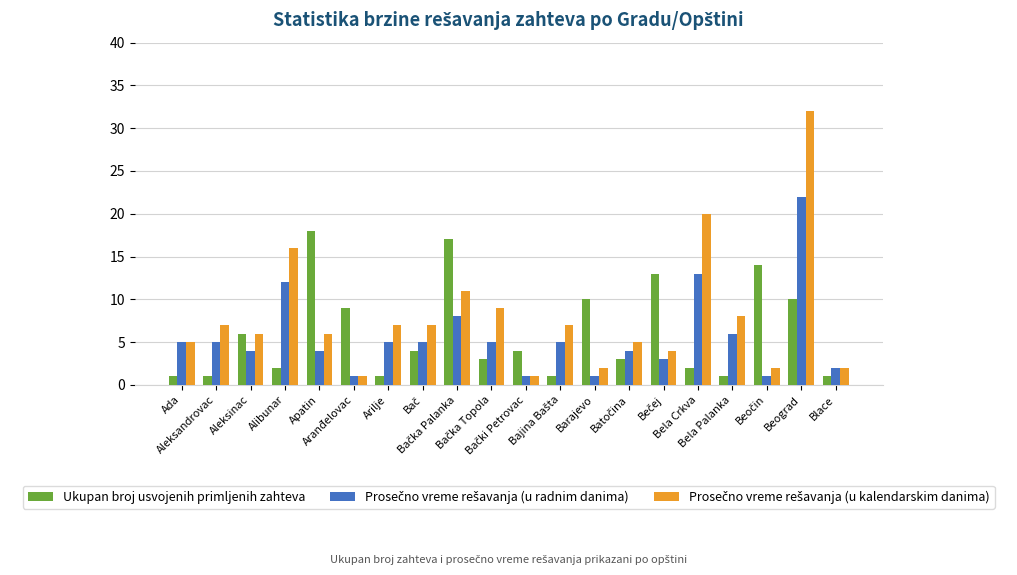

What is the sum of all Ukupan broj usvojenih primljenih zahteva values?

121